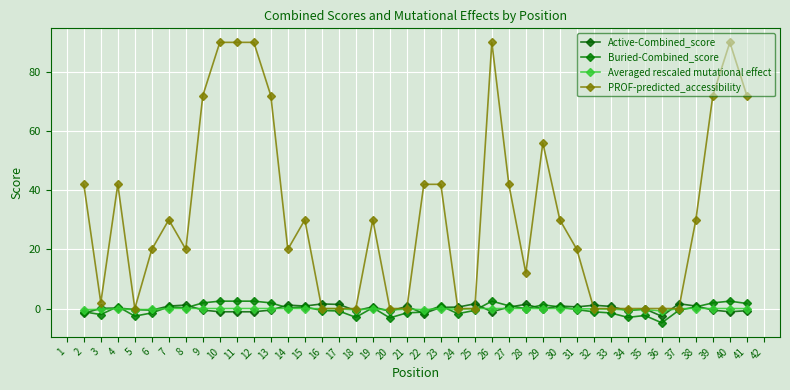

True or false: Buried-Combined_score has more than 1 interior local peaks.

True